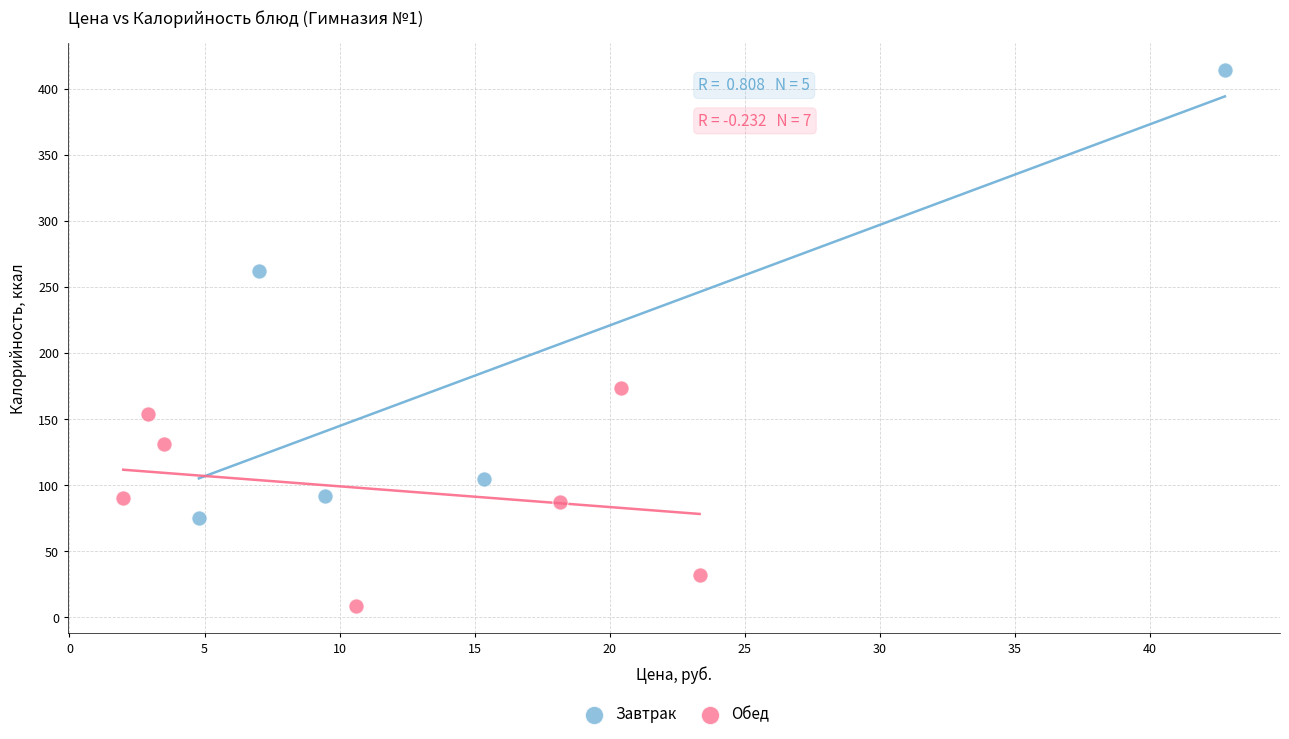

Which series contains the highest Y value?

Завтрак